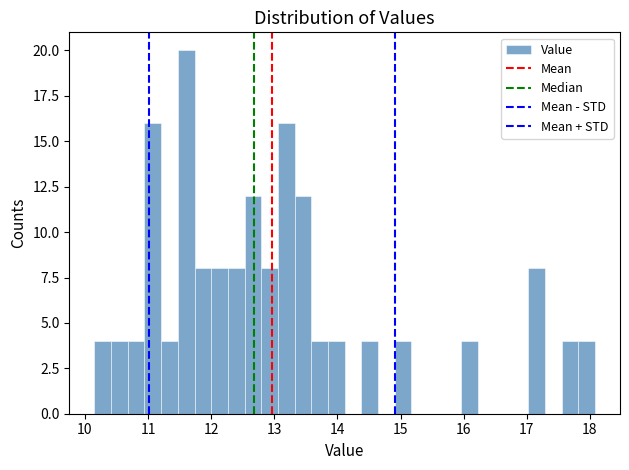

Read against the x-axis, roughly where is the centre of the tallest bar?

11.6